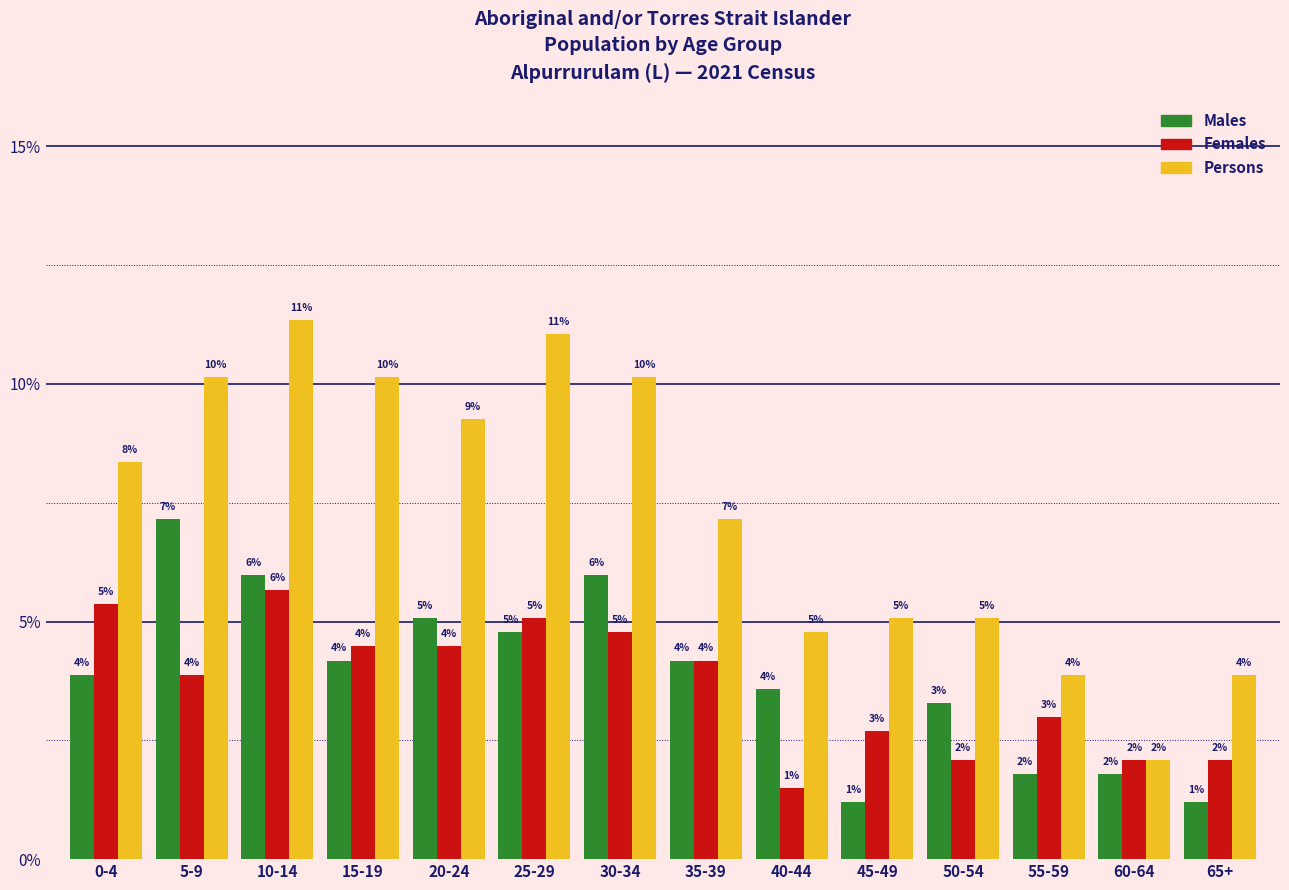

Are the bars horizontal?

No